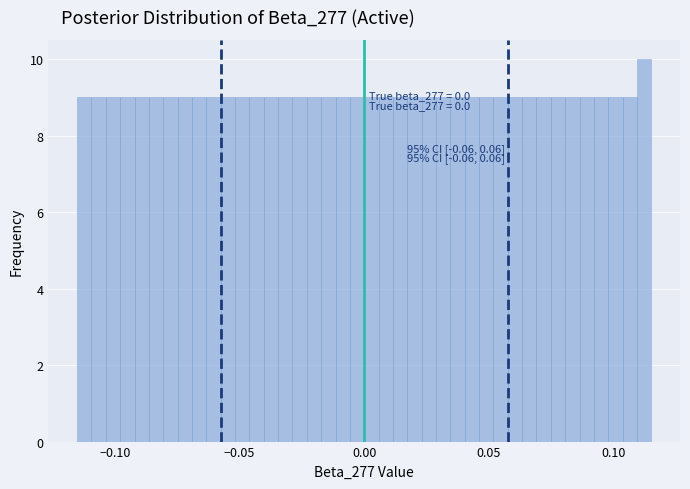

Read against the x-axis, roughly where is the centre of the tallest bar?

0.110